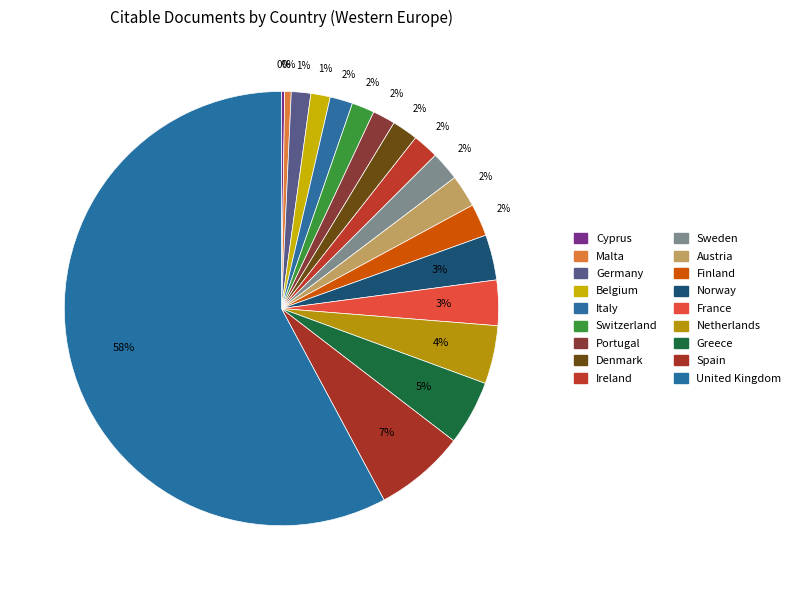

Rank the categories by value from highest to lowest.

United Kingdom, Spain, Greece, Netherlands, Norway, France, Austria, Finland, Sweden, Denmark, Ireland, Italy, Switzerland, Portugal, Germany, Belgium, Malta, Cyprus